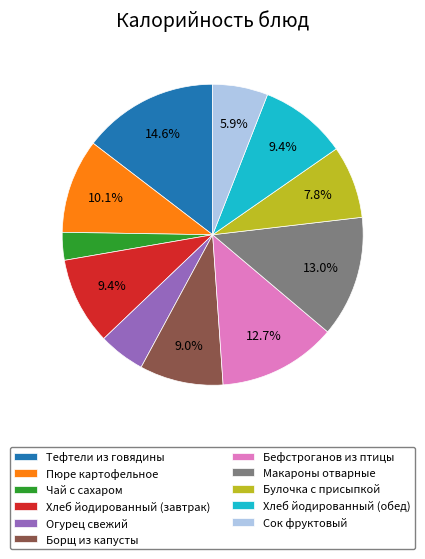

Is it true that Пюре картофельное is 18% of the pie?

False